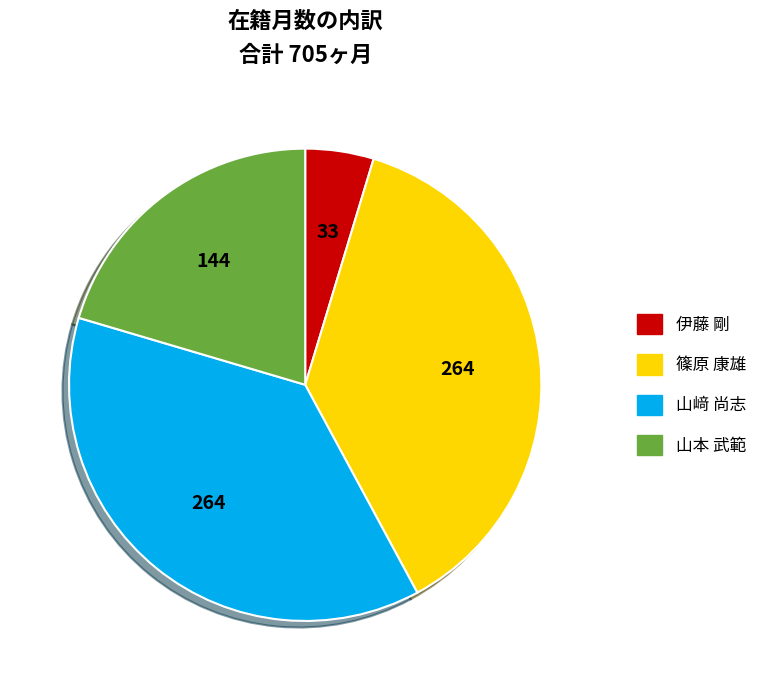

Is there any slice that represents more than half of the pie?

No